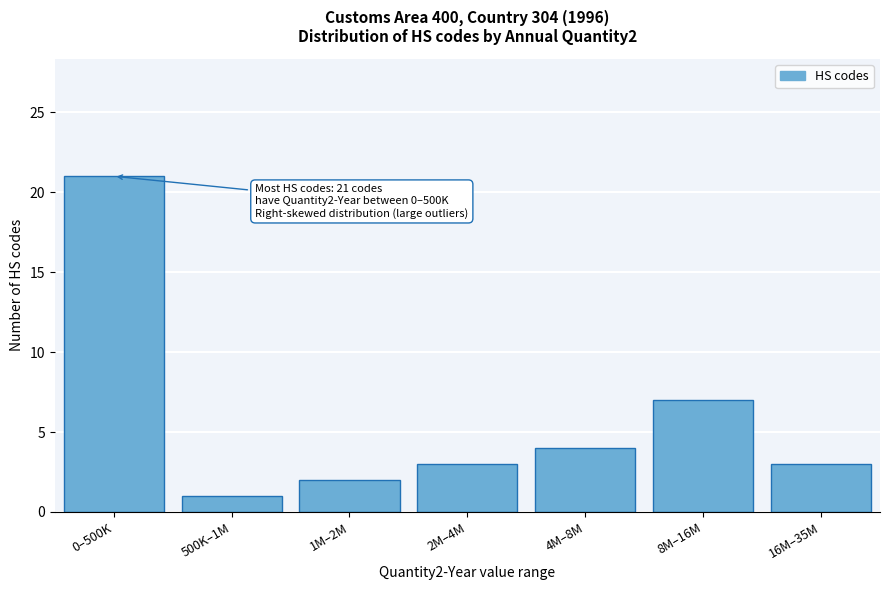

Reading right to left, extract all data points from this chart.

3	7	4	3	2	1	21